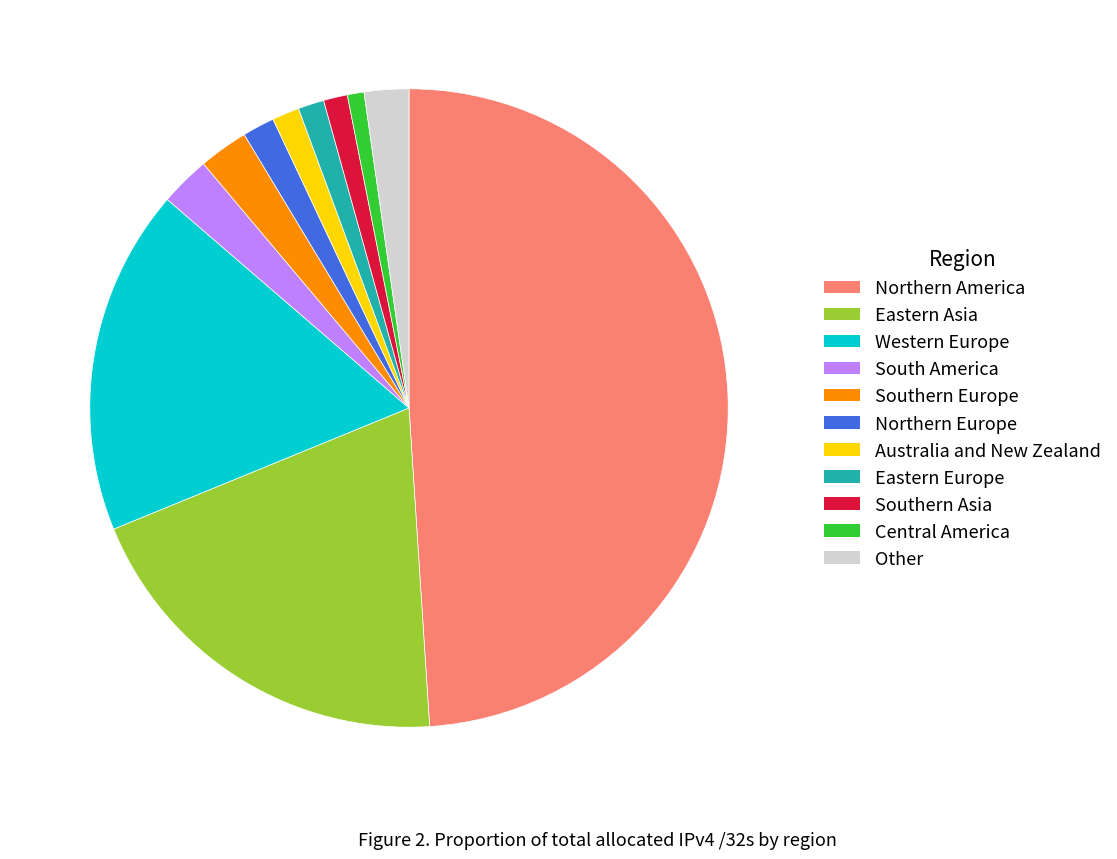

Combined, do Southern Europe and South America account for over 50%?

No